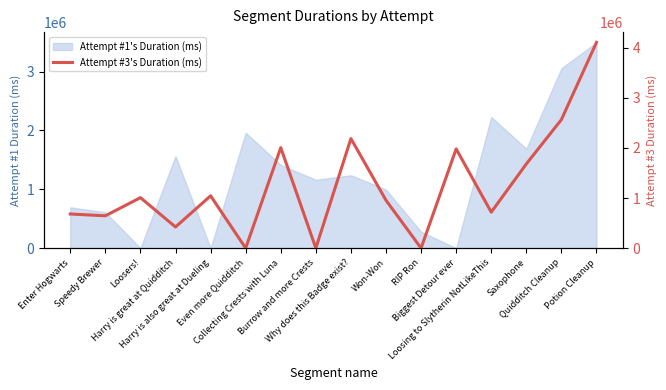

What is the value of the 14th point from the left?

1680201